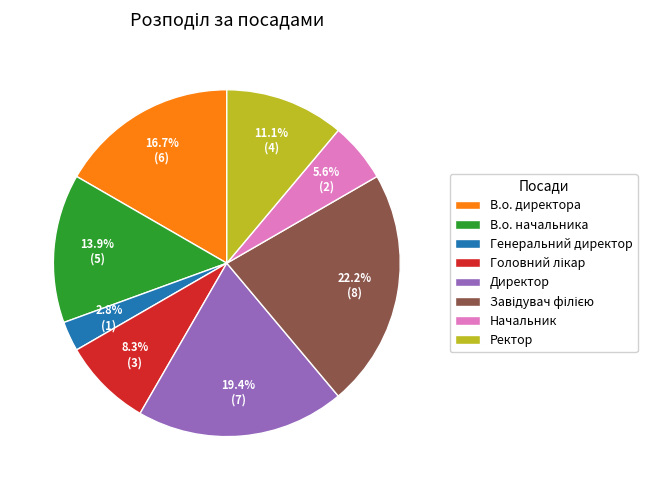

The Директор slice represents 19% of the pie. True or false?

True